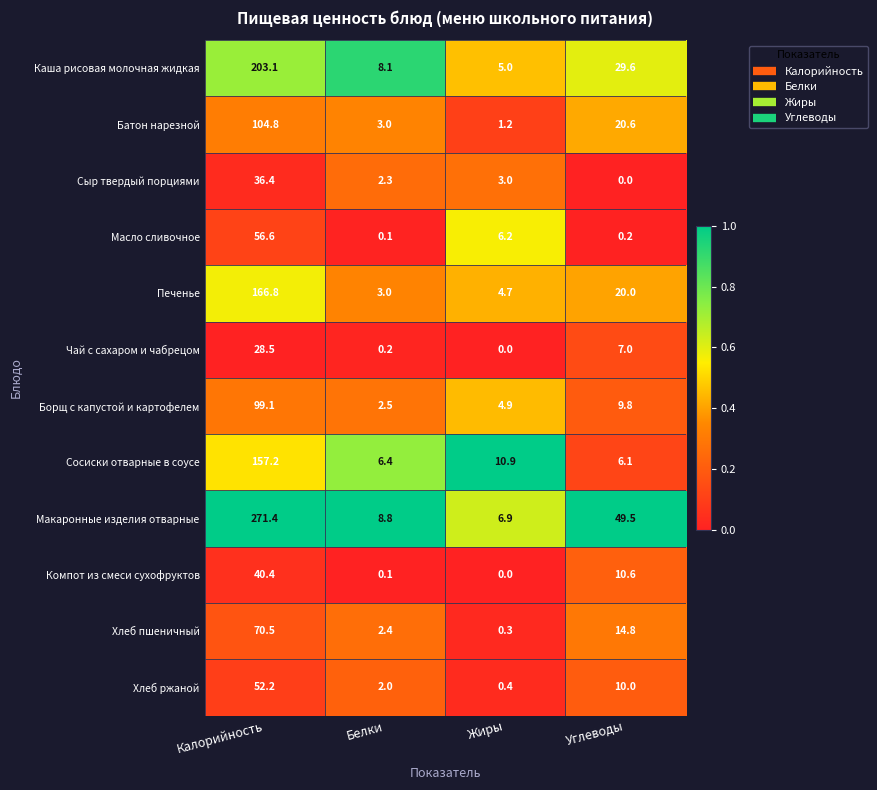

The value of Каша рисовая молочная жидкая at Белки is 8.1. True or false?

True